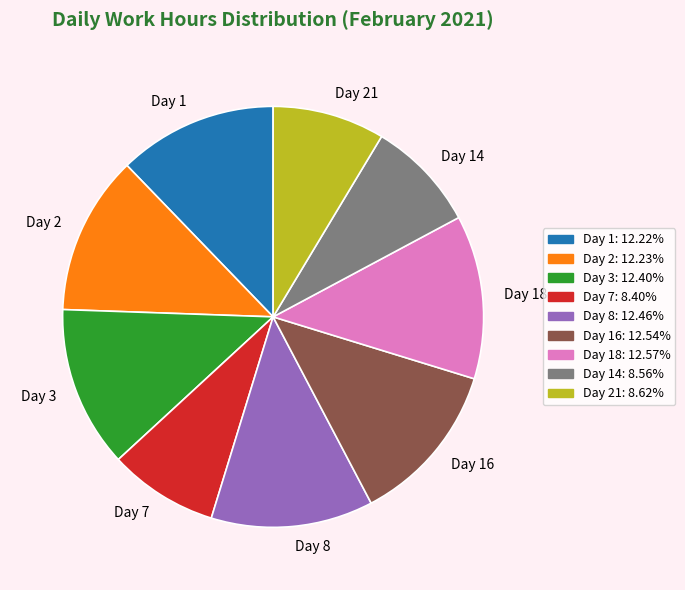

Does Day 2 account for over 50% of the chart?

No